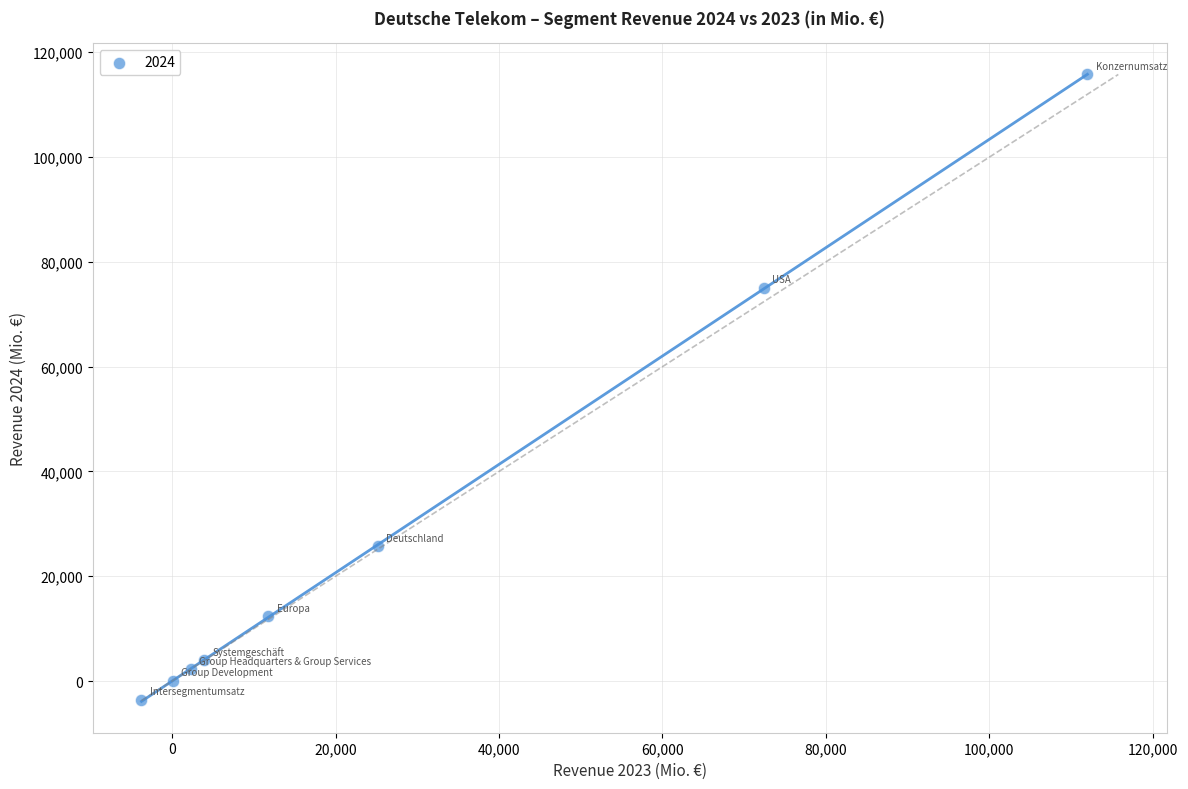

What is the average Y value?

28942